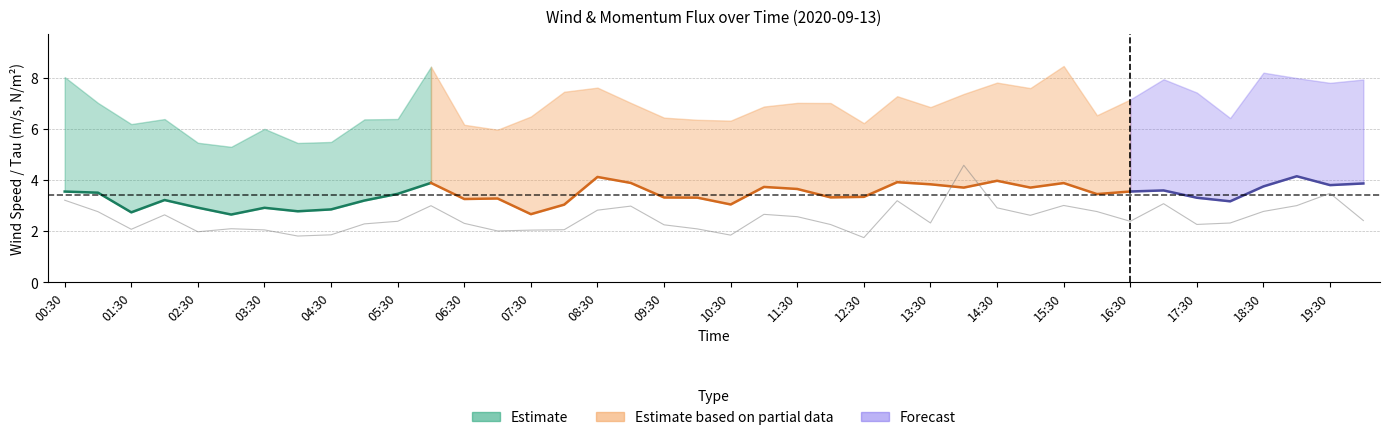

Reading left to right, transcribe all the data shown in this chart.

rot_u: 3.6	3.5	2.7	3.2	2.9	2.7	2.9	2.8	2.9	3.2	3.5	3.9	3.3	3.3	2.7	3.0	4.1	3.9	3.3	3.3	3.0	3.7	3.7	3.3	3.3	3.9	3.8	3.7	4.0	3.7	3.9	3.5	3.6	3.6	3.3	3.2	3.8	4.2	3.8	3.9
wind_speed: 3.6	3.5	2.7	3.2	2.9	2.7	2.9	2.8	2.9	3.2	3.5	3.9	3.3	3.3	2.7	3.0	4.1	3.9	3.3	3.3	3.0	3.7	3.7	3.3	3.3	3.9	3.8	3.7	4.0	3.7	3.9	3.5	3.6	3.6	3.3	3.2	3.8	4.2	3.8	3.9
max_wind_speed: 8.0	7.0	6.2	6.4	5.5	5.3	6.0	5.5	5.5	6.4	6.4	8.4	6.2	6.0	6.5	7.5	7.6	7.0	6.4	6.4	6.3	6.9	7.0	7.0	6.2	7.3	6.9	7.4	7.8	7.6	8.5	6.5	7.2	7.9	7.4	6.4	8.2	8.0	7.8	7.9
Tau: 0.1	0.1	0.1	0.1	0.1	0.1	0.1	0.1	0.1	0.1	0.1	0.1	0.1	0.1	0.1	0.1	0.1	0.1	0.1	0.1	0.1	0.1	0.1	0.1	0.1	0.1	0.1	0.2	0.1	0.1	0.1	0.1	0.1	0.1	0.1	0.1	0.1	0.1	0.1	0.1